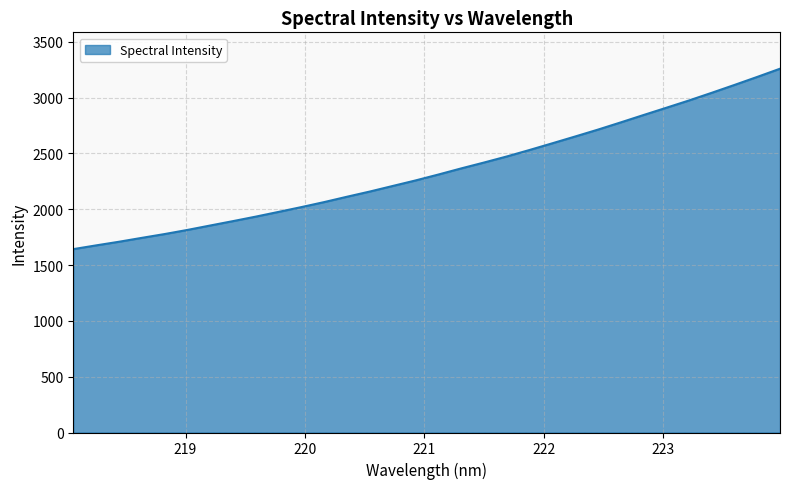

What is the difference between the maximum and minimum values?

1616.4